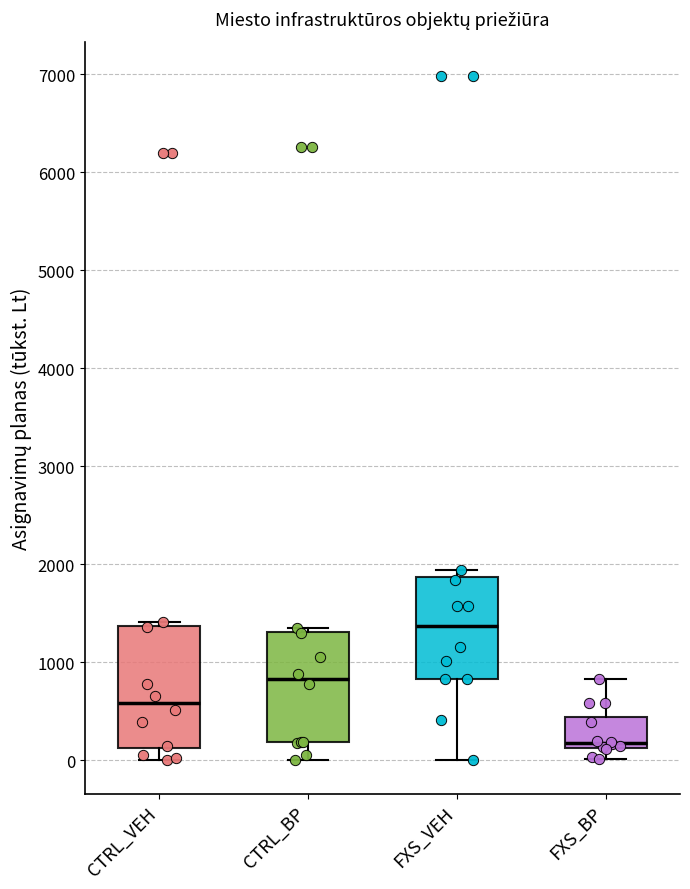

Which box's median line is the highest?

FXS_VEH